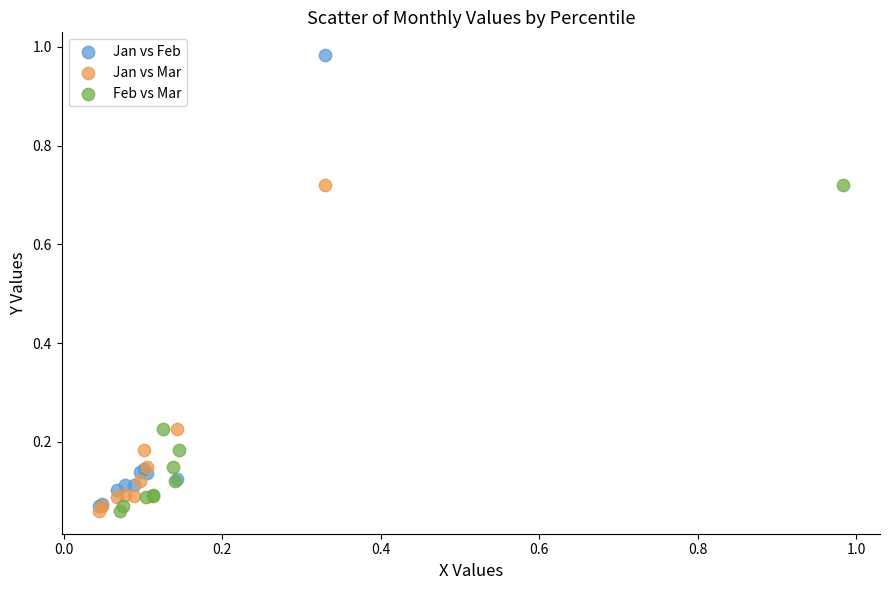

Which series has the largest Y range (max minus min)?

Jan vs Feb